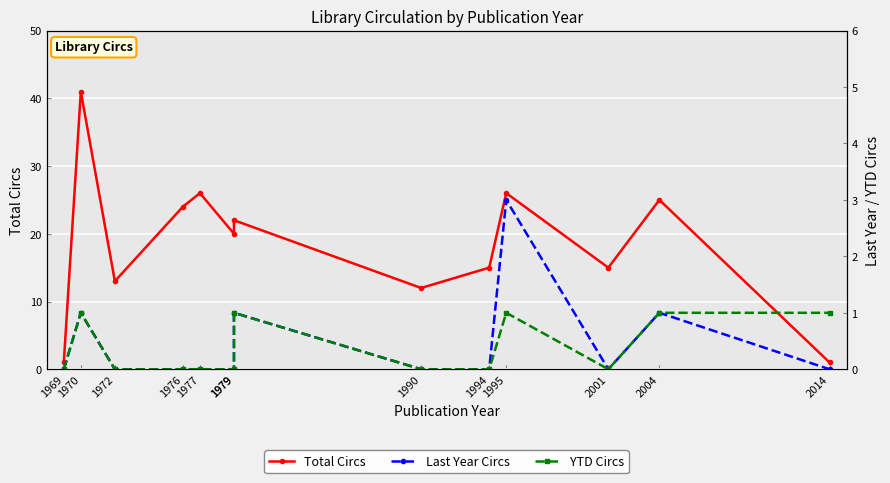

List the series in order of their peak value, lowest first.

YTD Circs, Last Year Circs, Total Circs